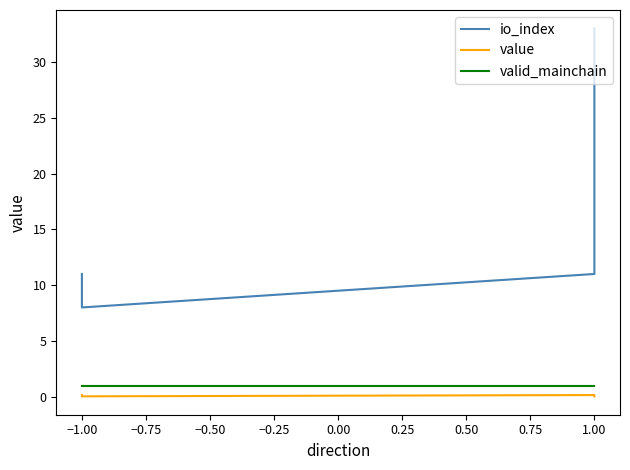

The valid_mainchain series shows 1.5 at −1.00. True or false?

False